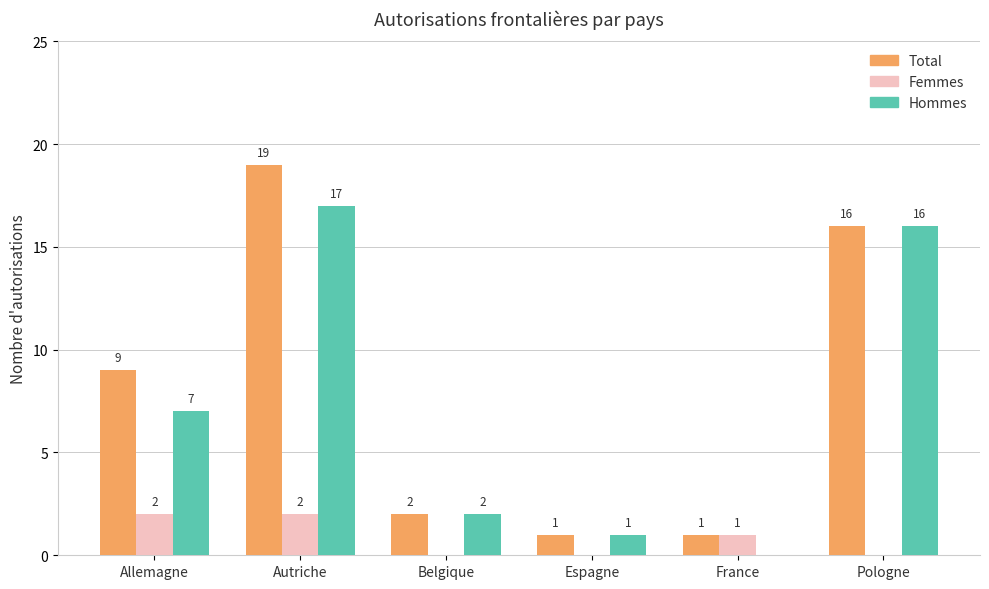

At which category is the sum across all series the highest?

Autriche